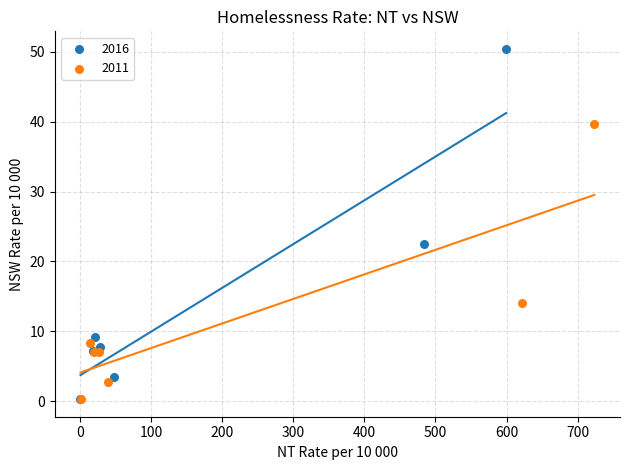

Which series has the widest spread of Y values?

2016